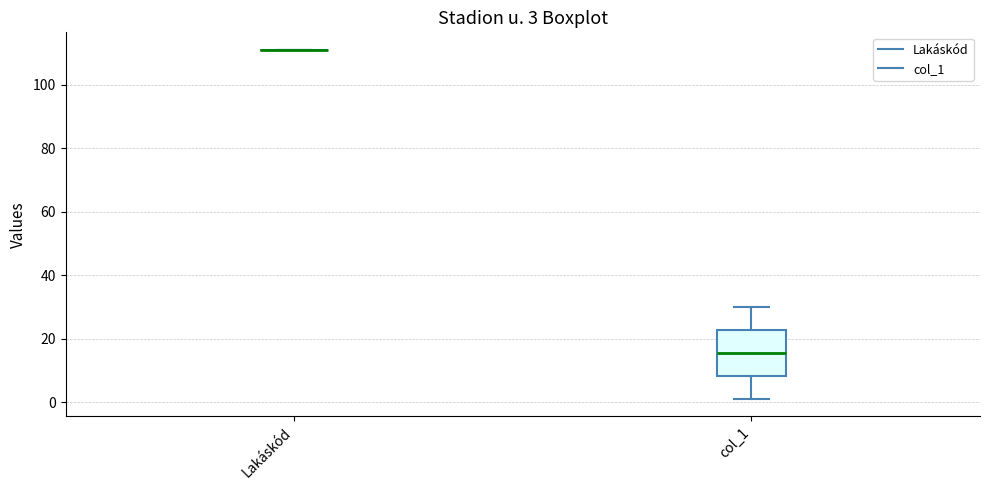

Which box is the tallest, from its lower edge to its upper edge?

col_1